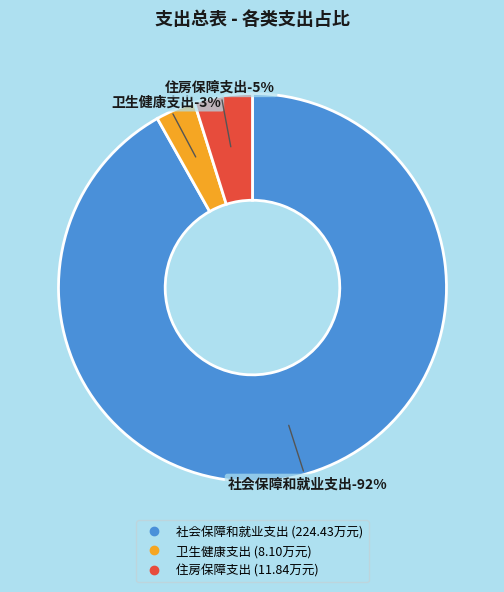

To the nearest percent, what percentage of the pie is 卫生健康支出?

3%